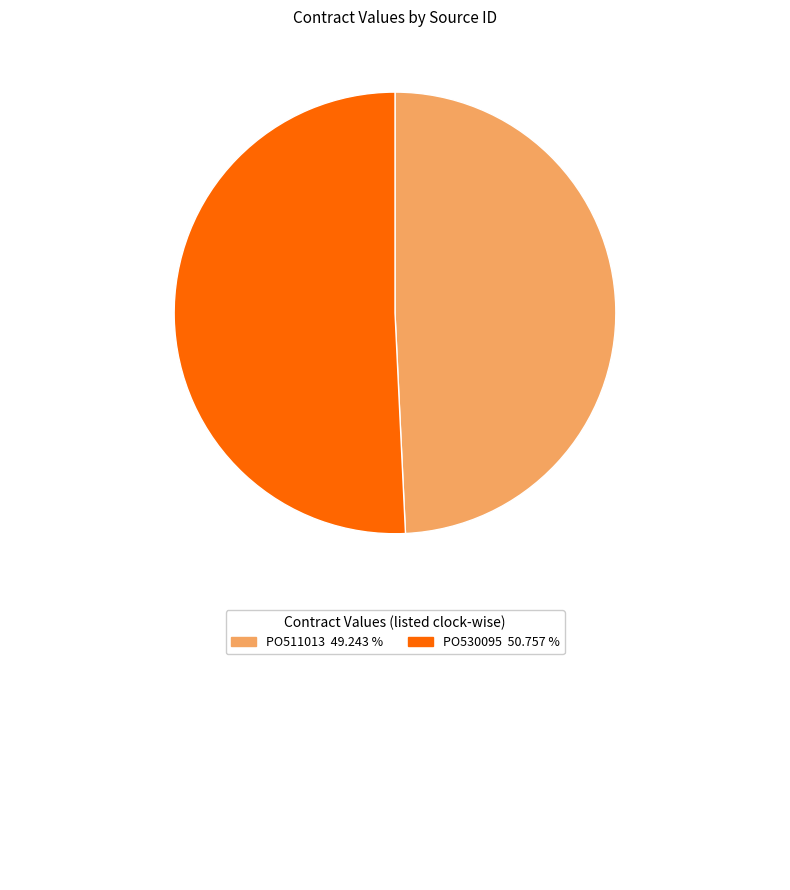

Is there a majority slice in this chart?

Yes